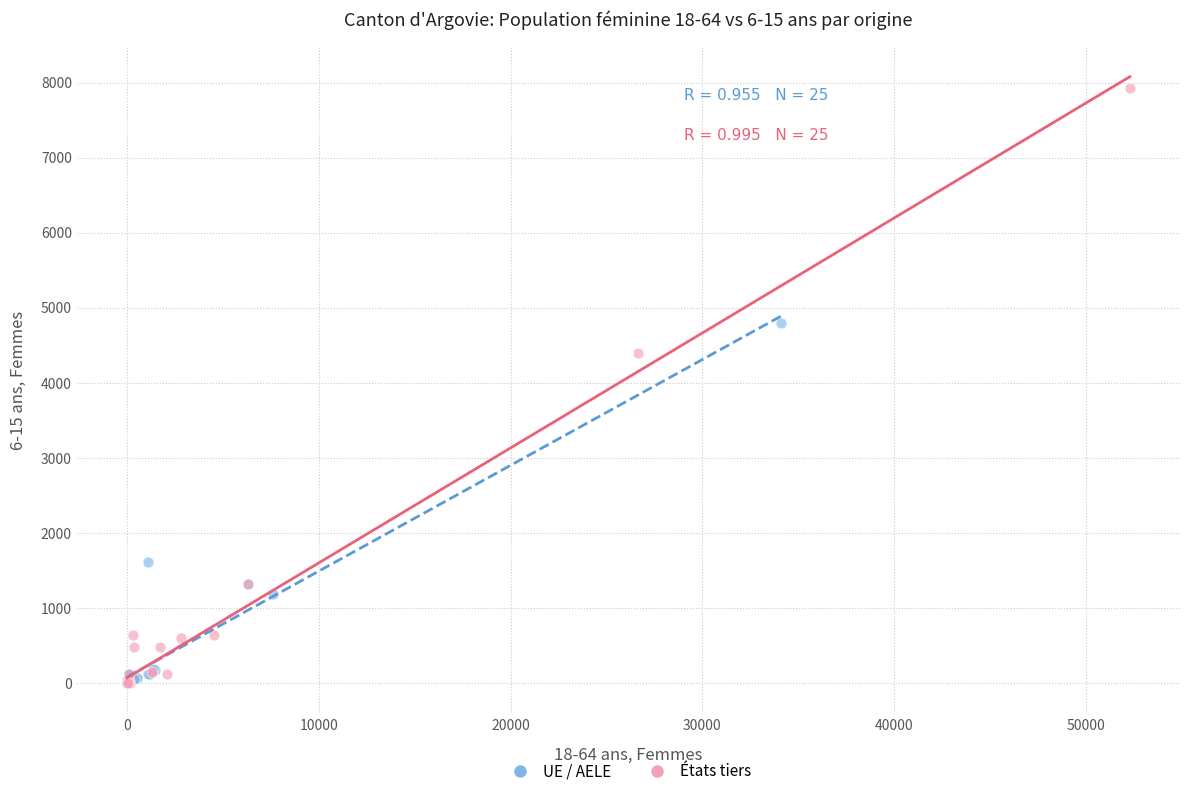

What are all the series names shown in the legend?

UE / AELE, États tiers